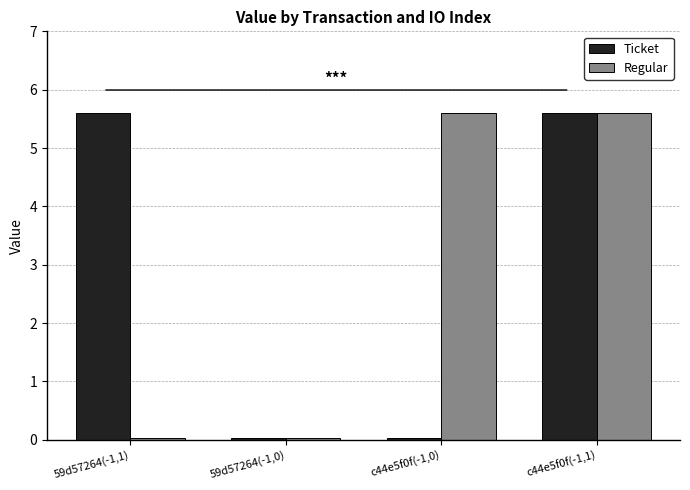

At 59d57264(-1,1), list the series in order from largest to smallest.

Ticket, Regular